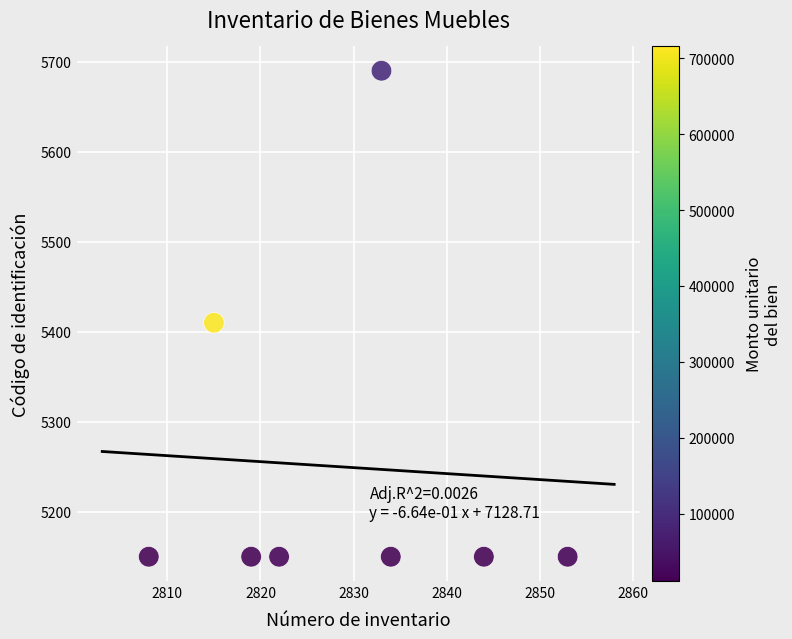

What is the average X value?

2828